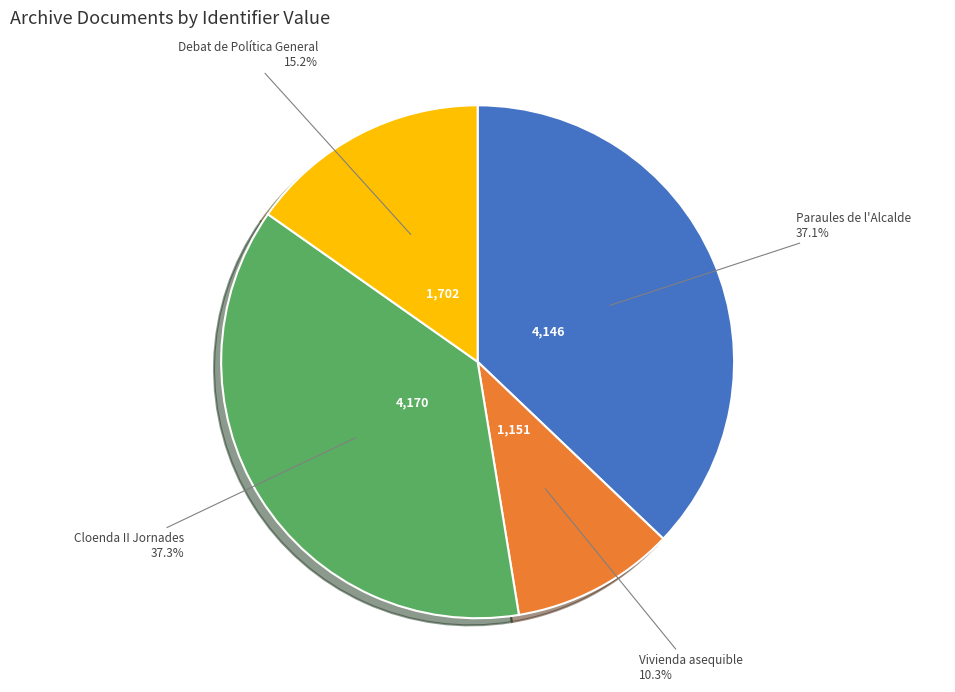

Is there a majority slice in this chart?

No